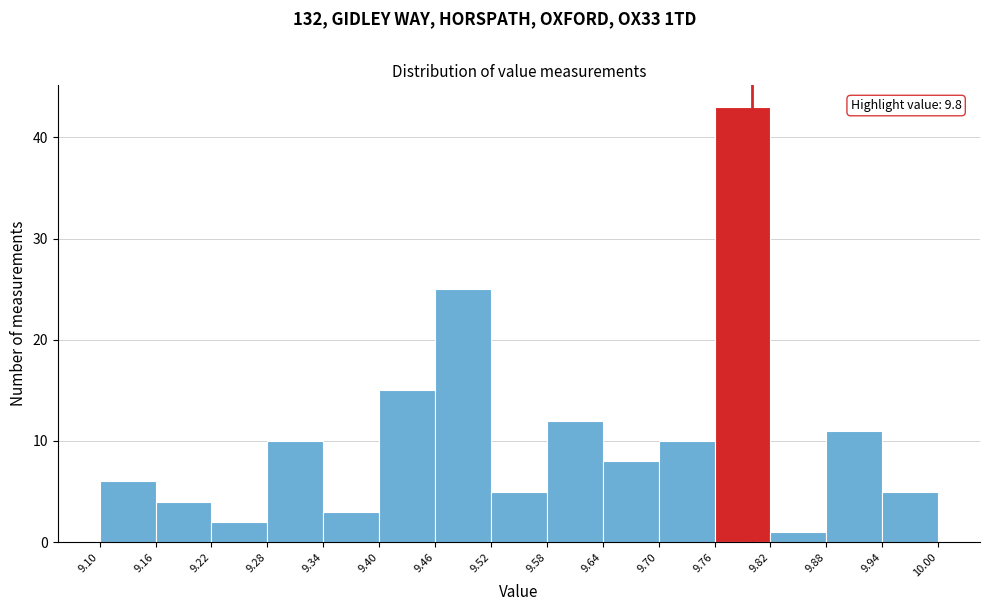

Over which range of the x-axis is the bar tallest?

9.76 to 9.82